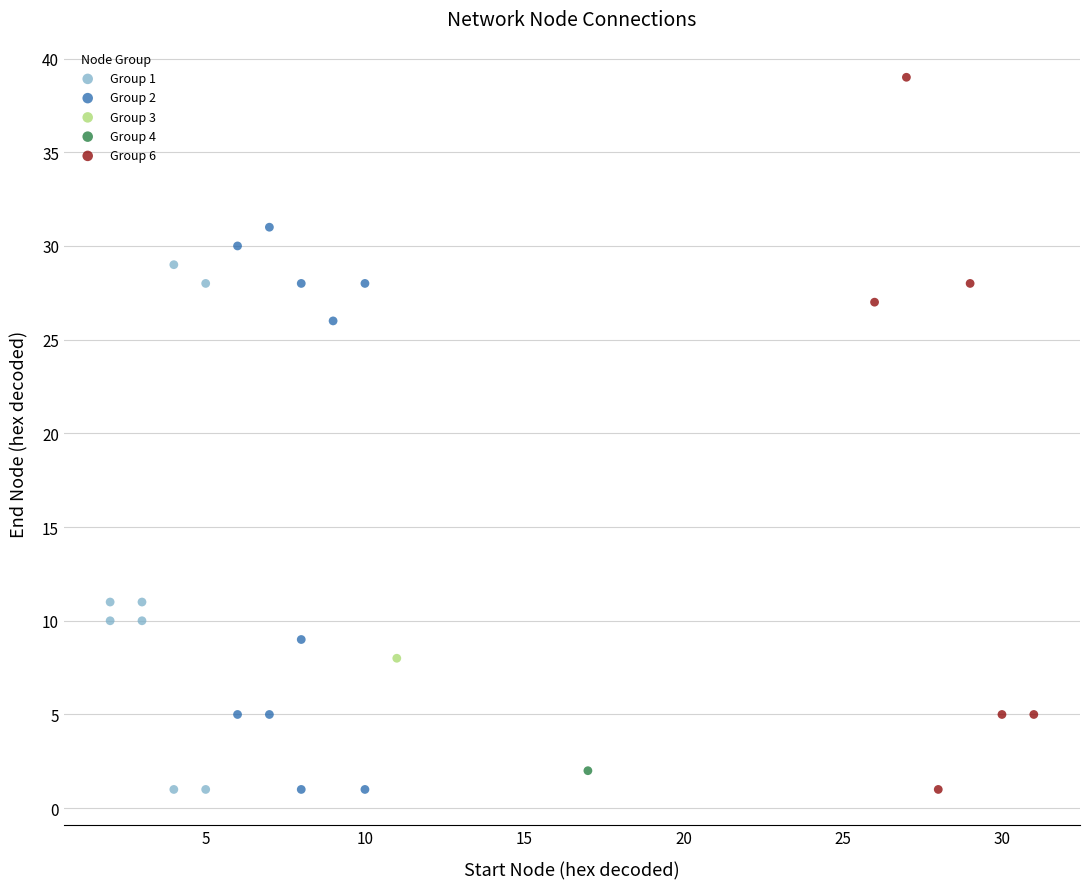

What are all the series names shown in the legend?

Group 1, Group 2, Group 3, Group 4, Group 6